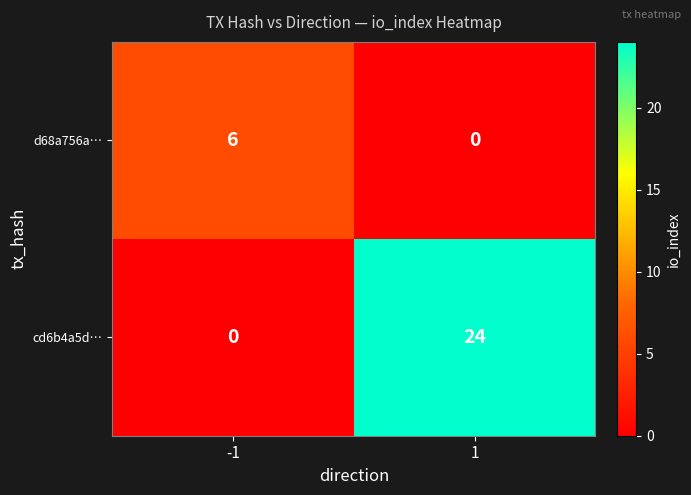

What is the average value of the cd6b4a5d… series?

12